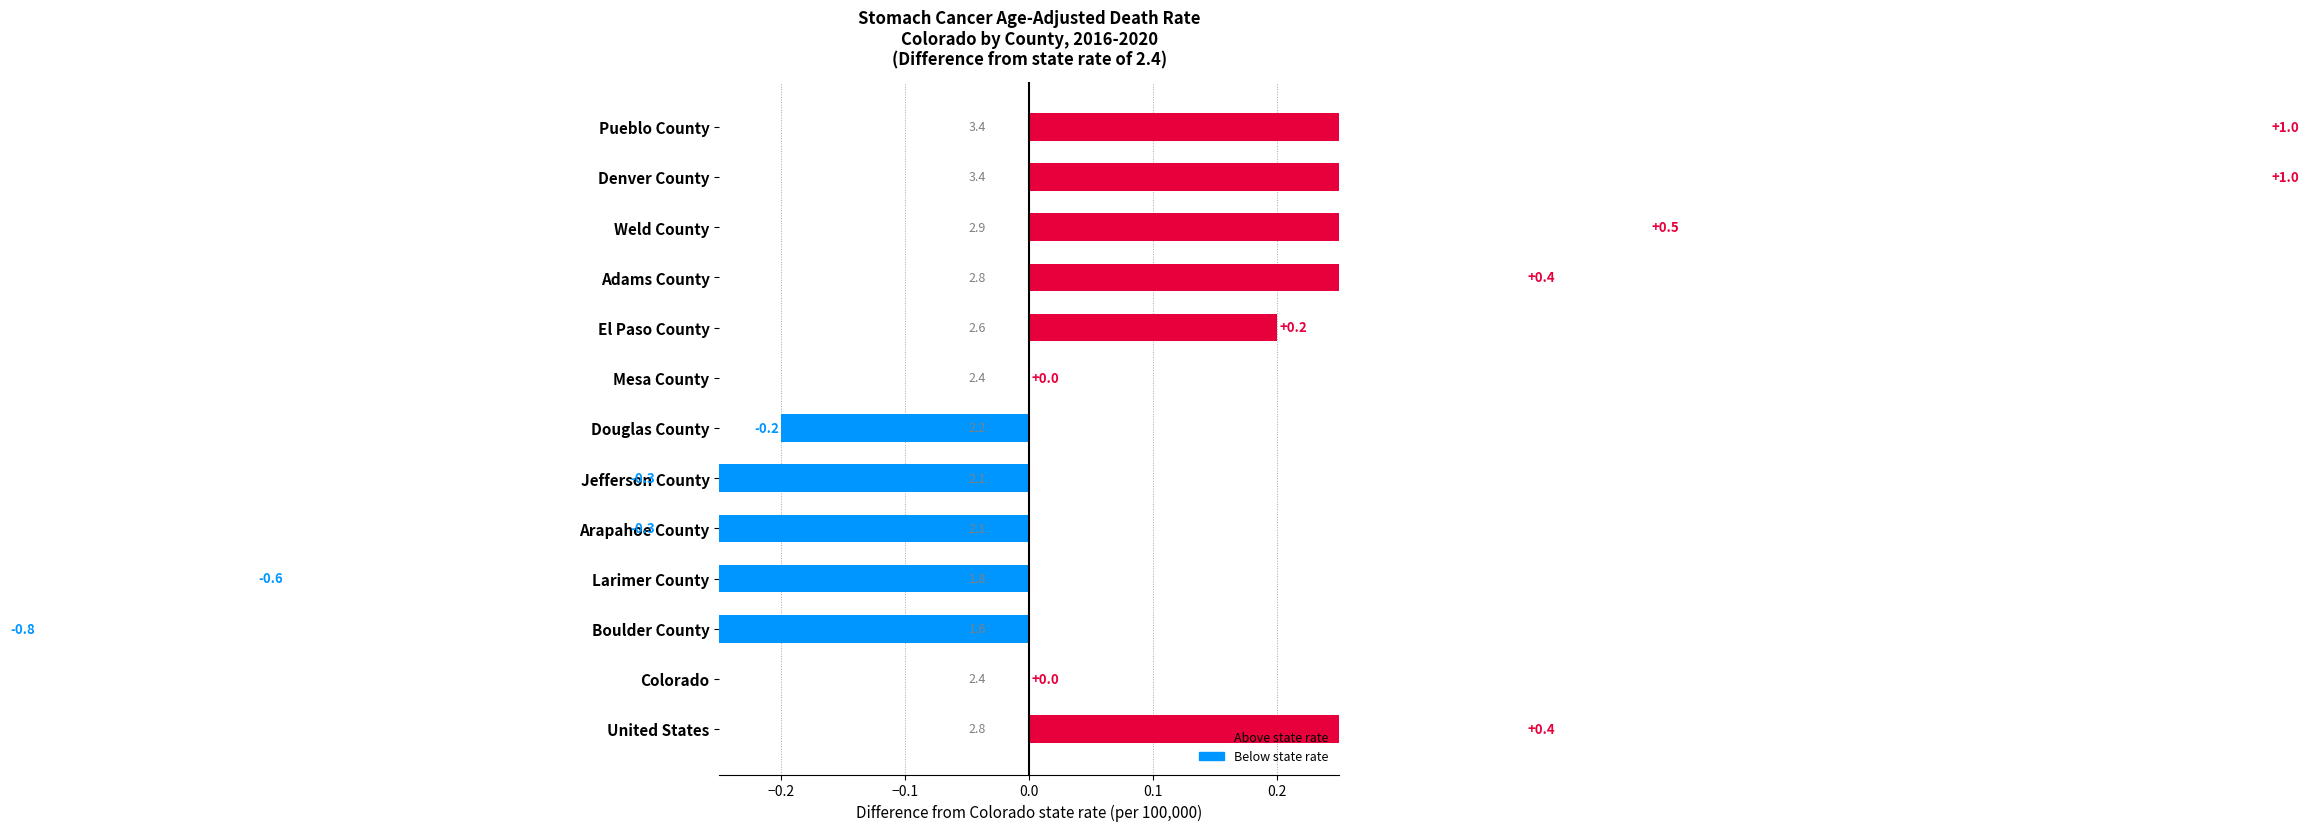

What is the average value?

0.1